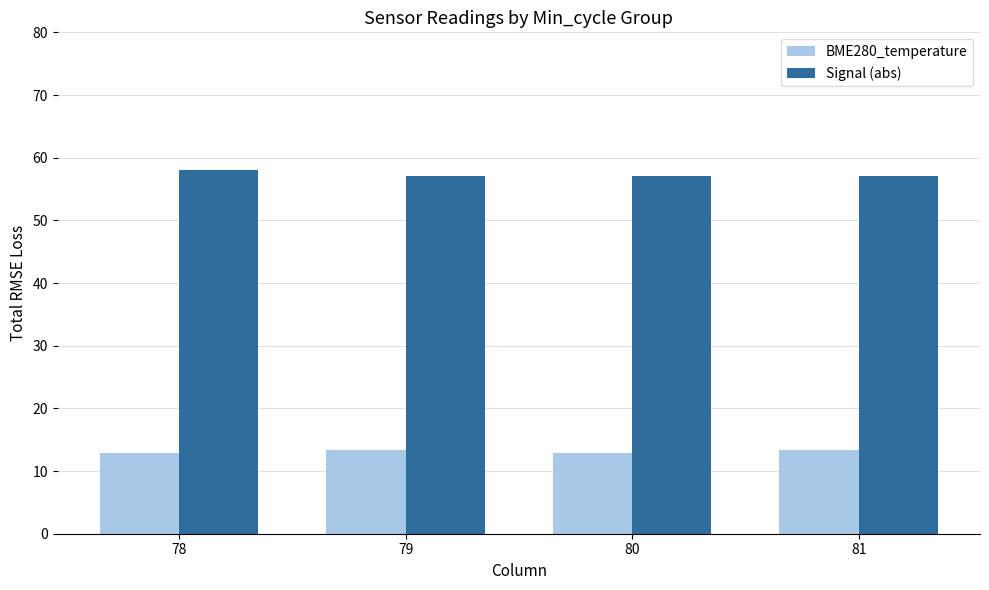

What is the minimum value shown in the chart?

12.9